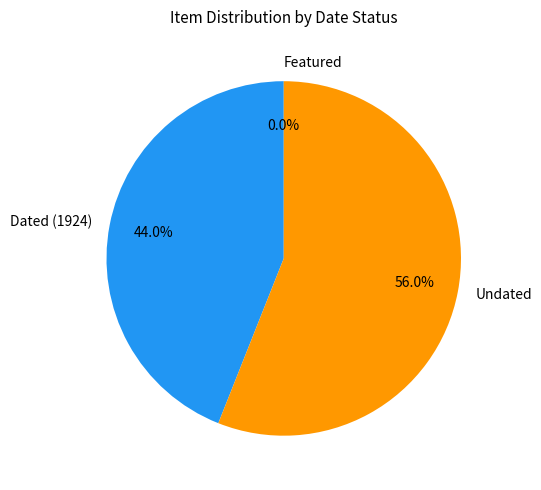

Between Undated and Dated (1924), which is larger?

Undated